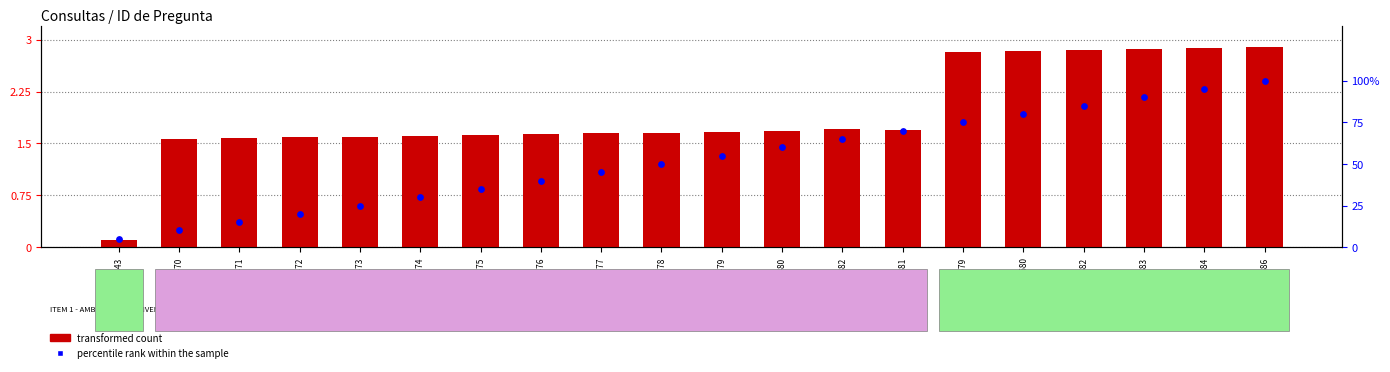

Is the value of percentile rank within the sample at 12481 greater than the value of transformed count at 12482?

Yes